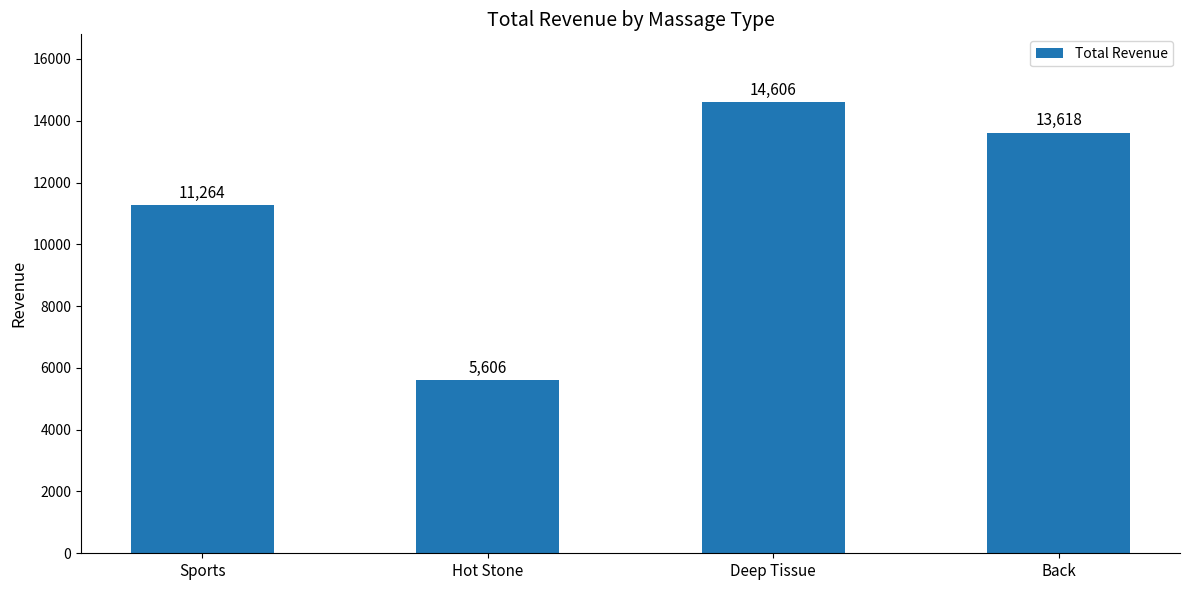

At which label is the value closest to 10106?

Sports